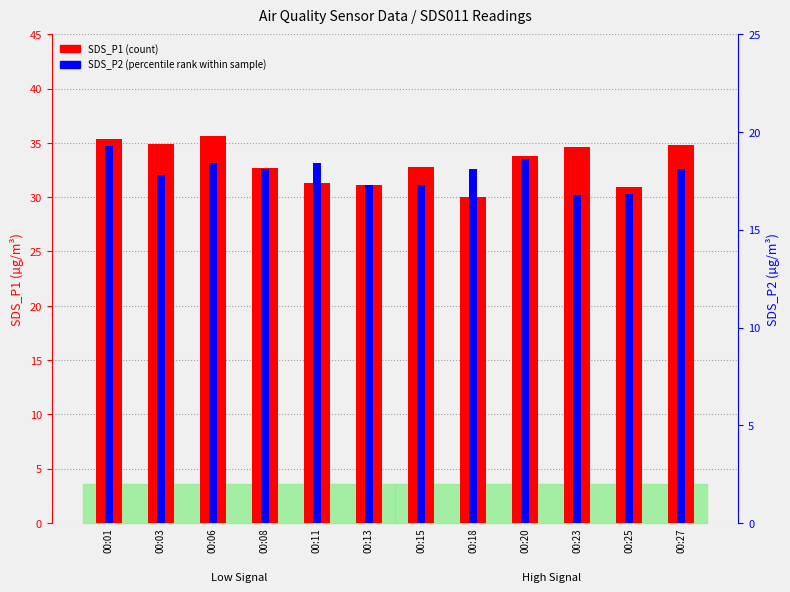

Reading left to right, extract all data points from this chart.

SDS_P1 (count): 00:01=35.4	00:03=34.9	00:06=35.7	00:08=32.7	00:11=31.3	00:13=31.1	00:15=32.8	00:18=30.0	00:20=33.8	00:23=34.6	00:25=30.9	00:27=34.8
SDS_P2 (percentile rank): 00:01=19.3	00:03=17.8	00:06=18.4	00:08=18.1	00:11=18.4	00:13=17.3	00:15=17.3	00:18=18.1	00:20=18.6	00:23=16.8	00:25=16.8	00:27=18.1